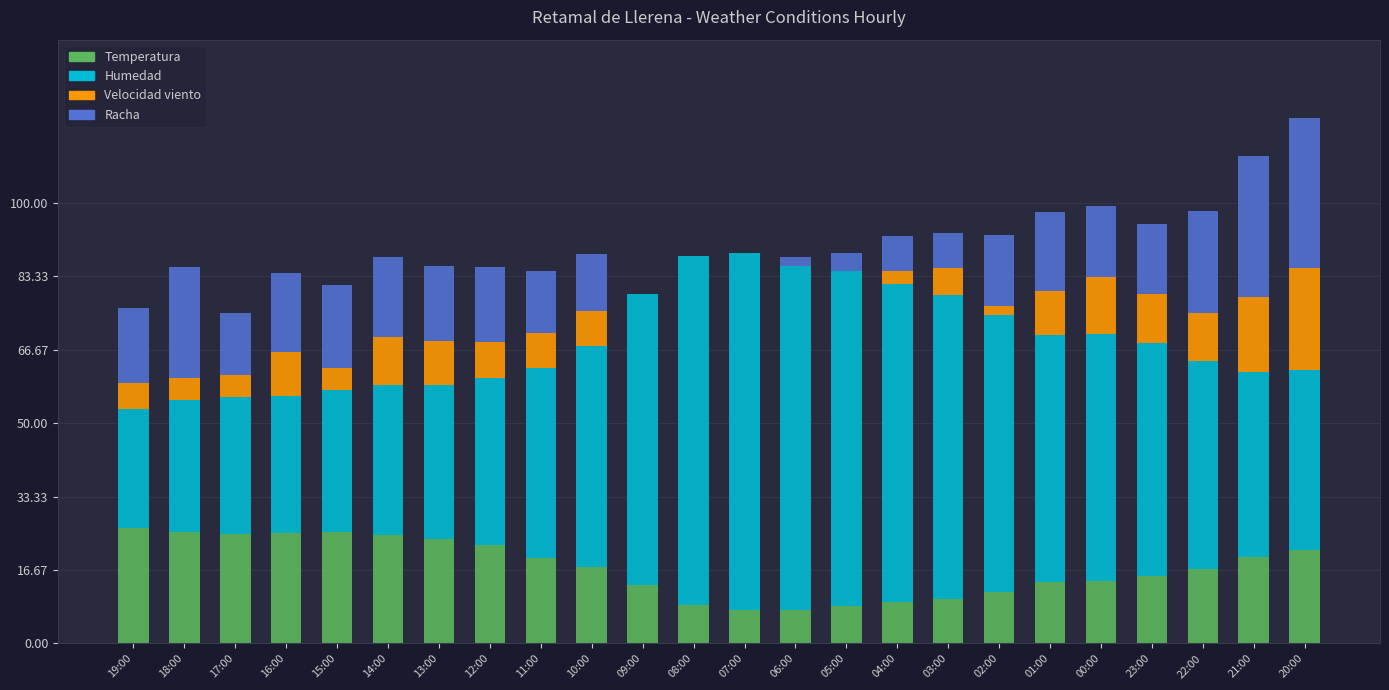

What is the total value across all series at 07:00?

88.5